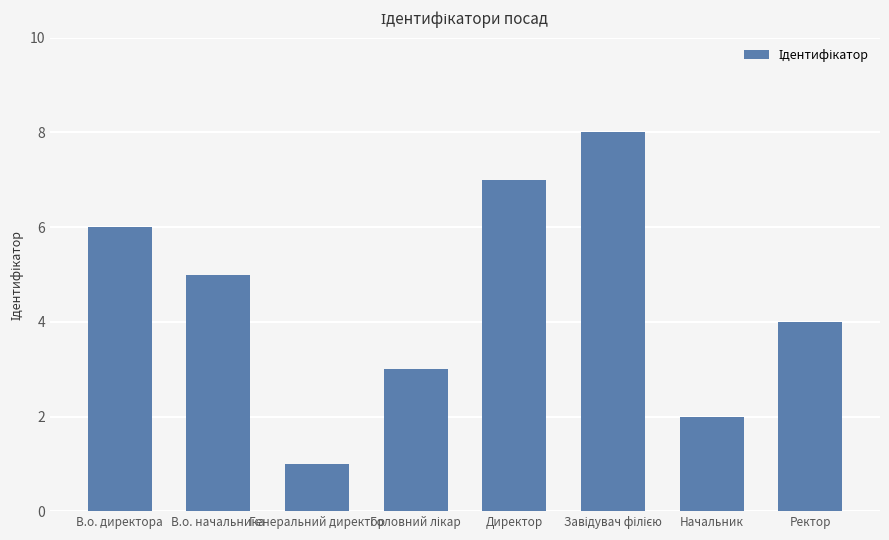

True or false: the data shows 7 at Директор.

True